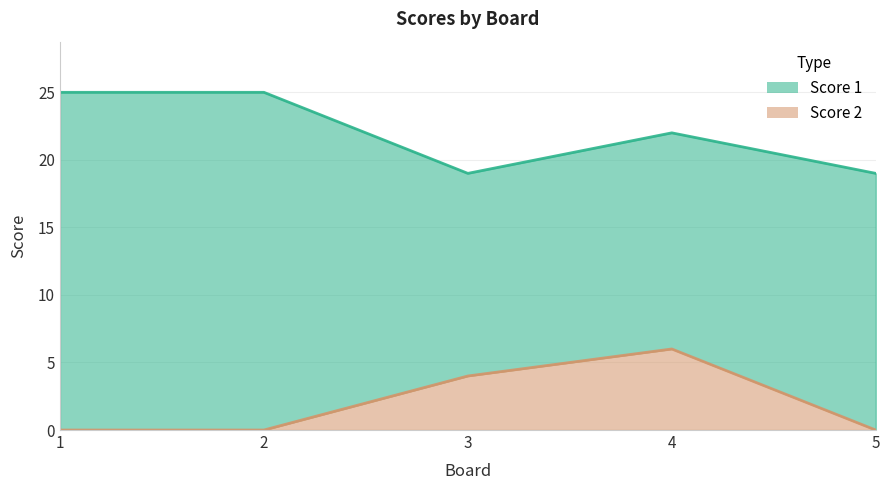

How many data points in Score 2 are above 0?

2